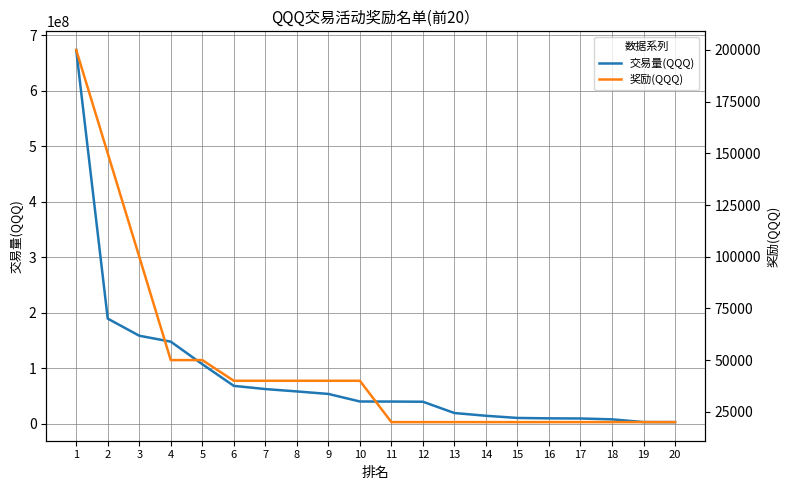

What is the value of the 交易量(QQQ) point at the 16th from the left?

9832251